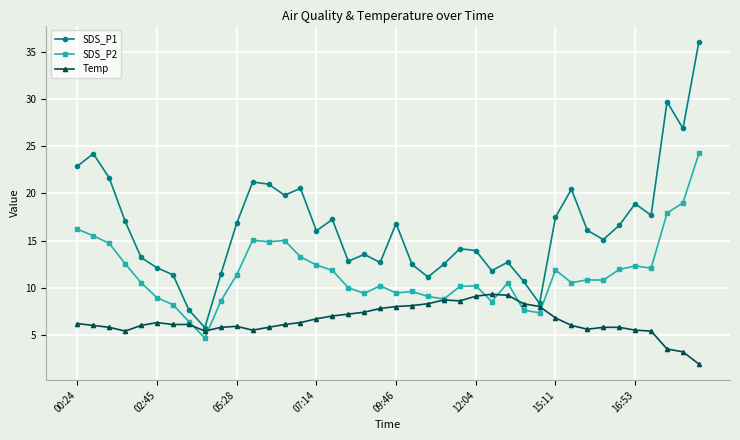

Rank the series by their maximum value, from highest to lowest.

SDS_P1, SDS_P2, Temp